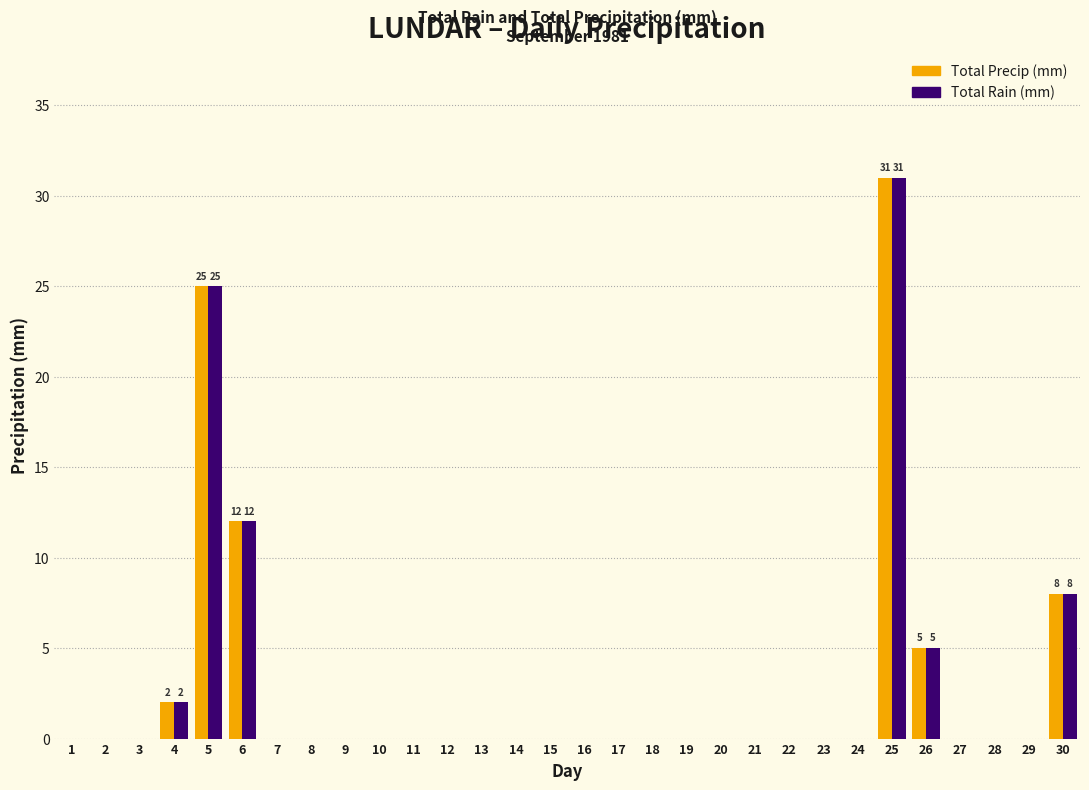

What is the maximum value shown in the chart?

31